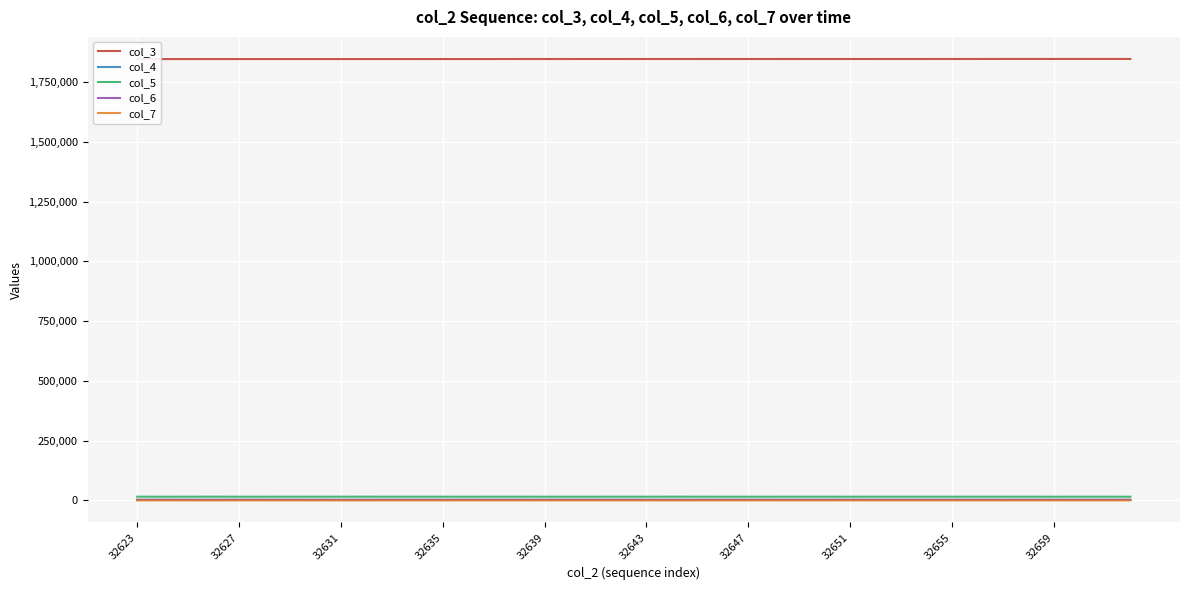

Which series has the largest total across all categories?

col_3